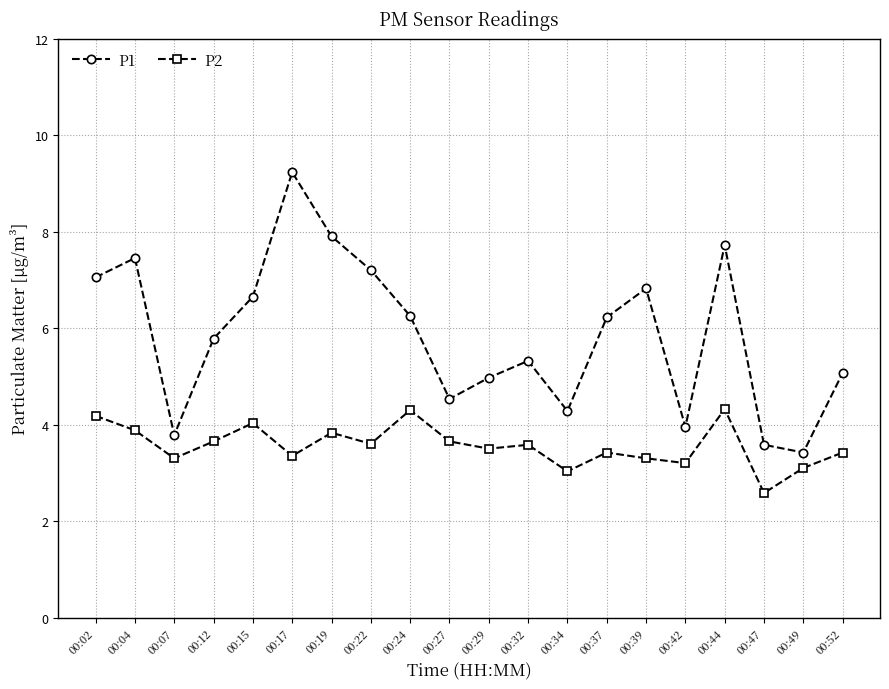

Which series has the largest range (max minus min)?

P1